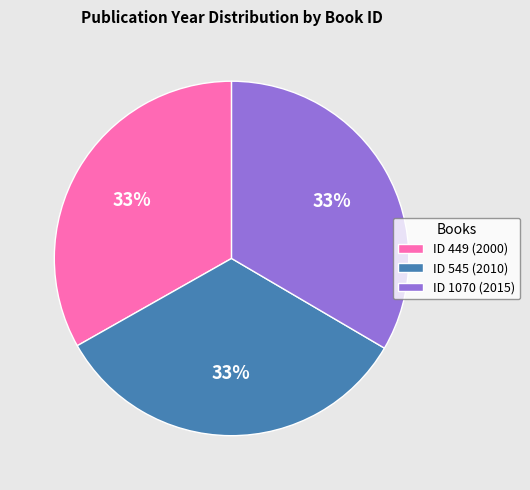

Does any single category account for the majority?

No